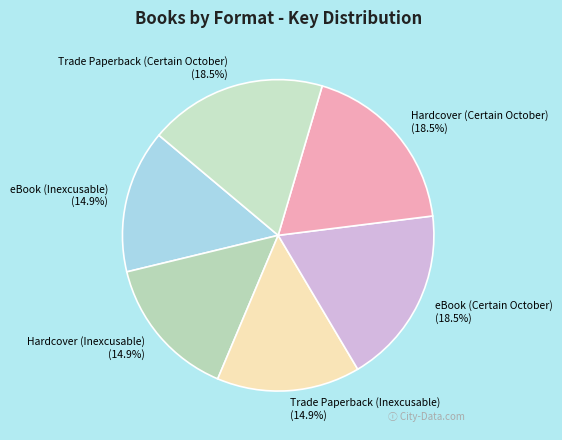

To the nearest percent, what percentage of the pie is eBook (Inexcusable)?

15%